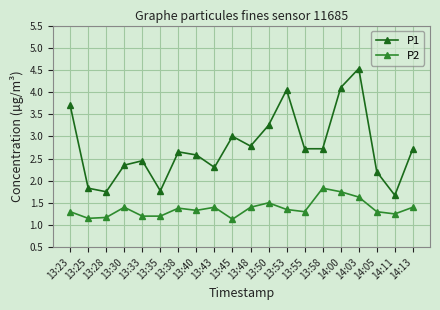

Where is the first local minimum for P1?

13:28